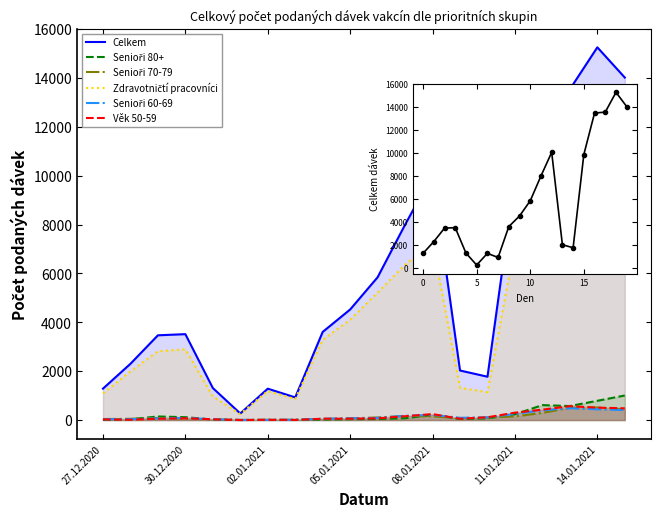

How many lines are shown in the chart?

6